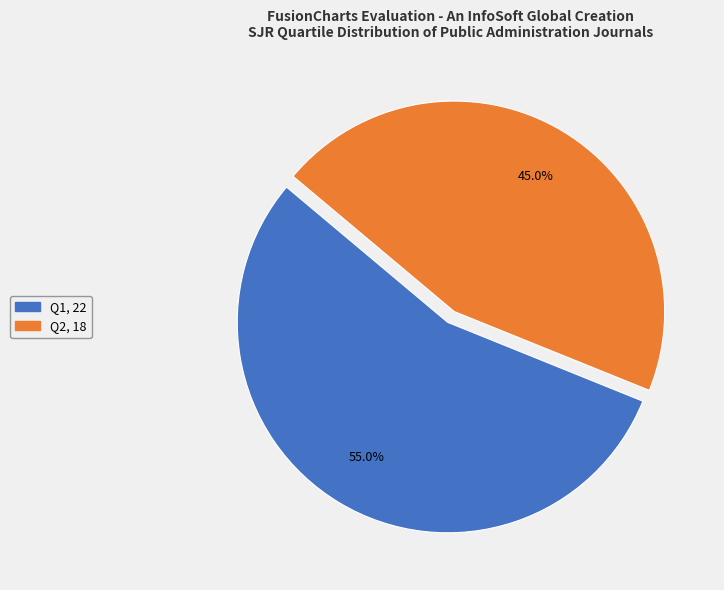

To the nearest percent, what percentage of the pie is Q1?

55%